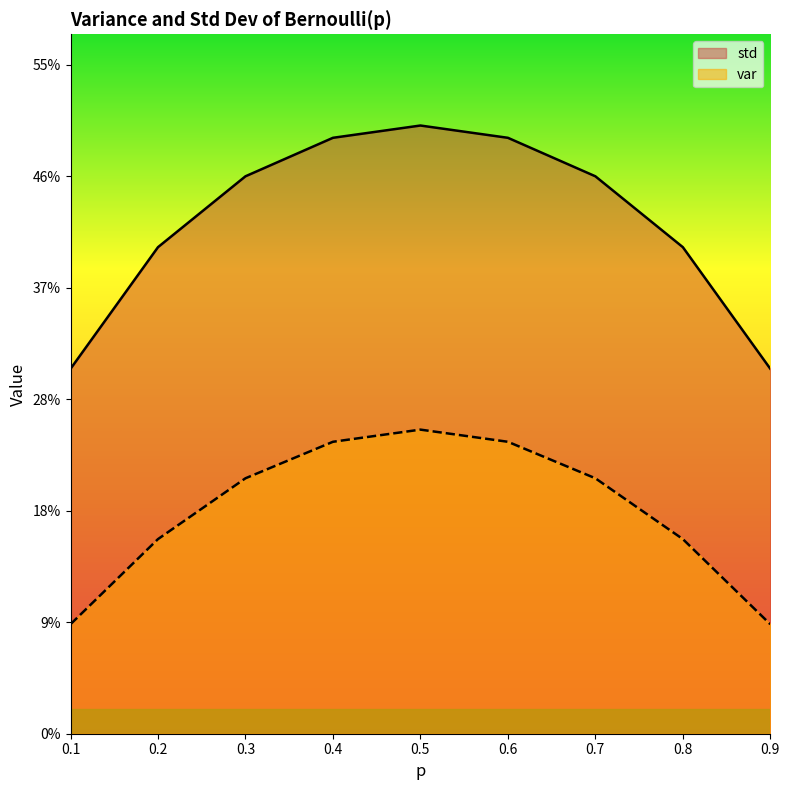

At how many categories does at least one series exceed 0?

9